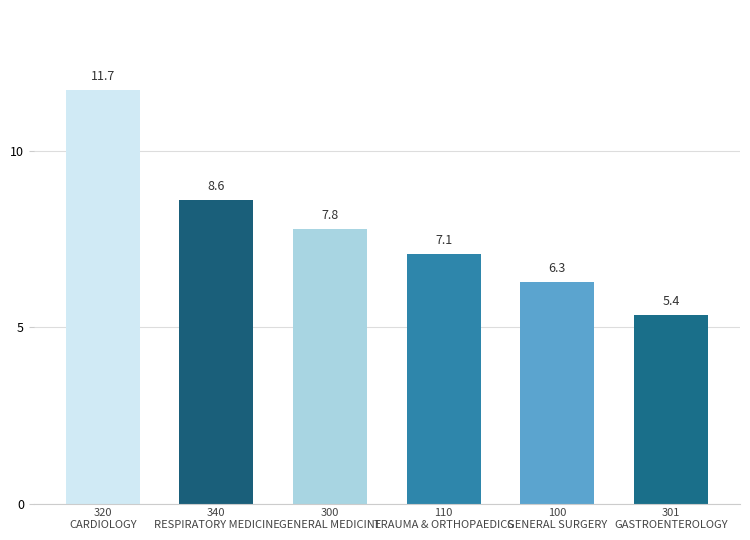

What is the difference between the second highest and second lowest values?

2.3